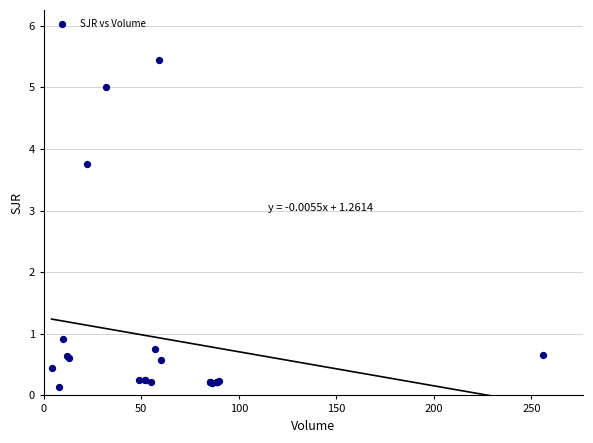

What Y value in the scatter plot is closest to 2?

0.9